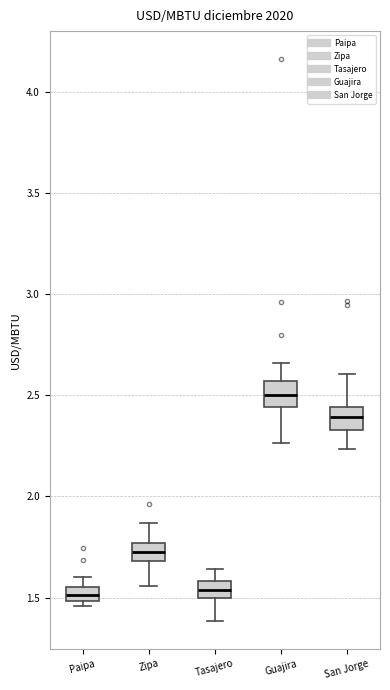

Which box has the highest median line?

Guajira